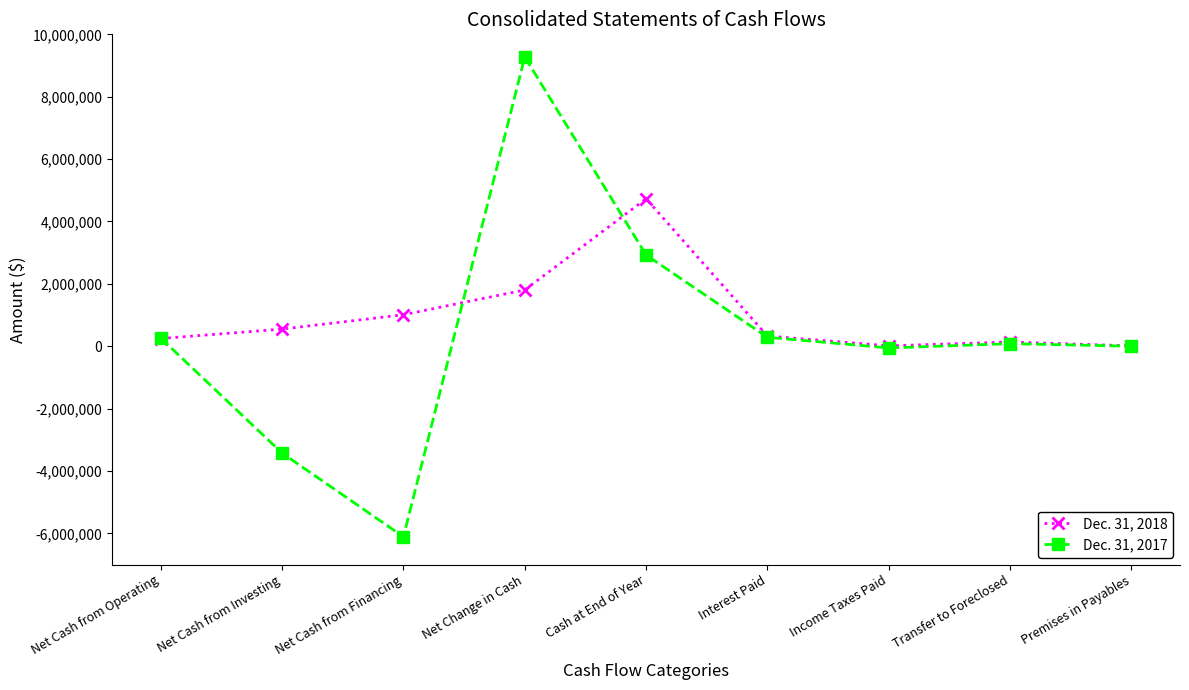

Rank the series by their maximum value, from lowest to highest.

Dec. 31, 2018, Dec. 31, 2017